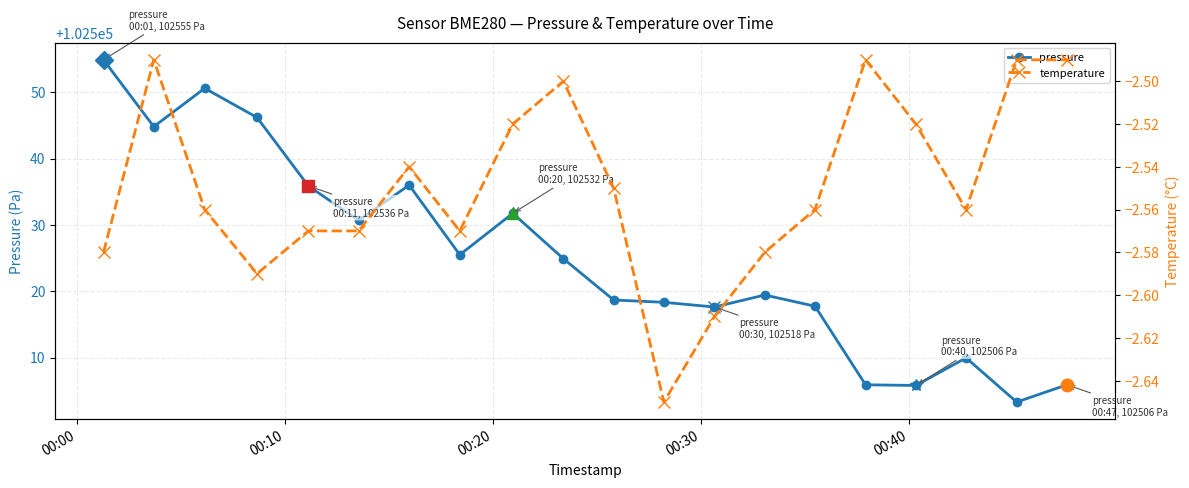

What is the minimum value for pressure?

102503.3